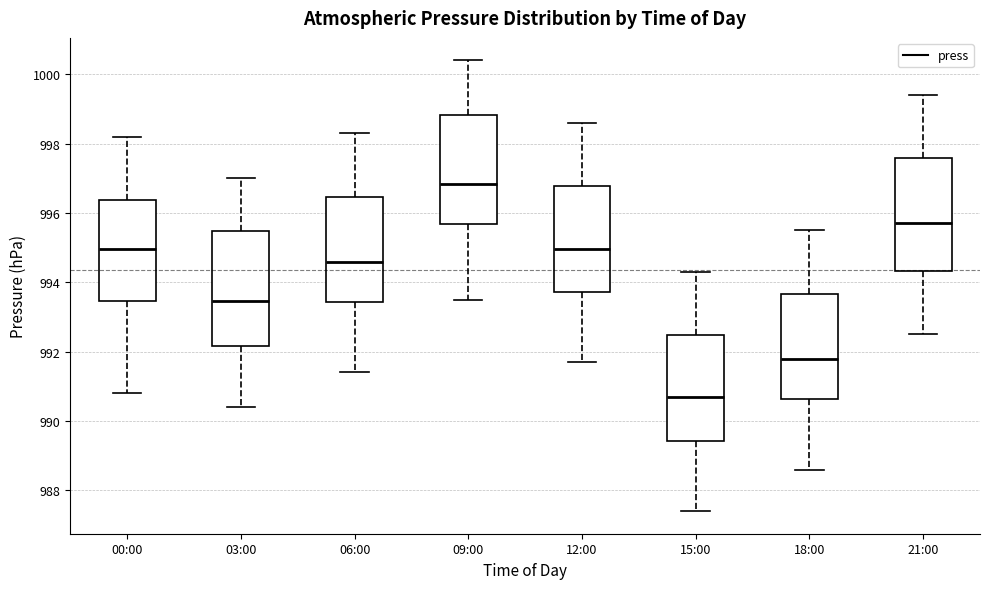

Reading left to right, read every box against the y-axis: the position of its median line, the range the box covers, and the ends of its whiskers. The values are not printed on the chart, so give them approximately, as read against the axis.

00:00: median 995.0, box 993.4 to 996.4, whiskers 990.8 to 998.2
03:00: median 993.4, box 992.2 to 995.4, whiskers 990.4 to 997.0
06:00: median 994.6, box 993.4 to 996.4, whiskers 991.4 to 998.4
09:00: median 996.8, box 995.6 to 998.8, whiskers 993.6 to 1000.4
12:00: median 995.0, box 993.8 to 996.8, whiskers 991.8 to 998.6
15:00: median 990.8, box 989.4 to 992.4, whiskers 987.4 to 994.4
18:00: median 991.8, box 990.6 to 993.6, whiskers 988.6 to 995.6
21:00: median 995.8, box 994.4 to 997.6, whiskers 992.6 to 999.4